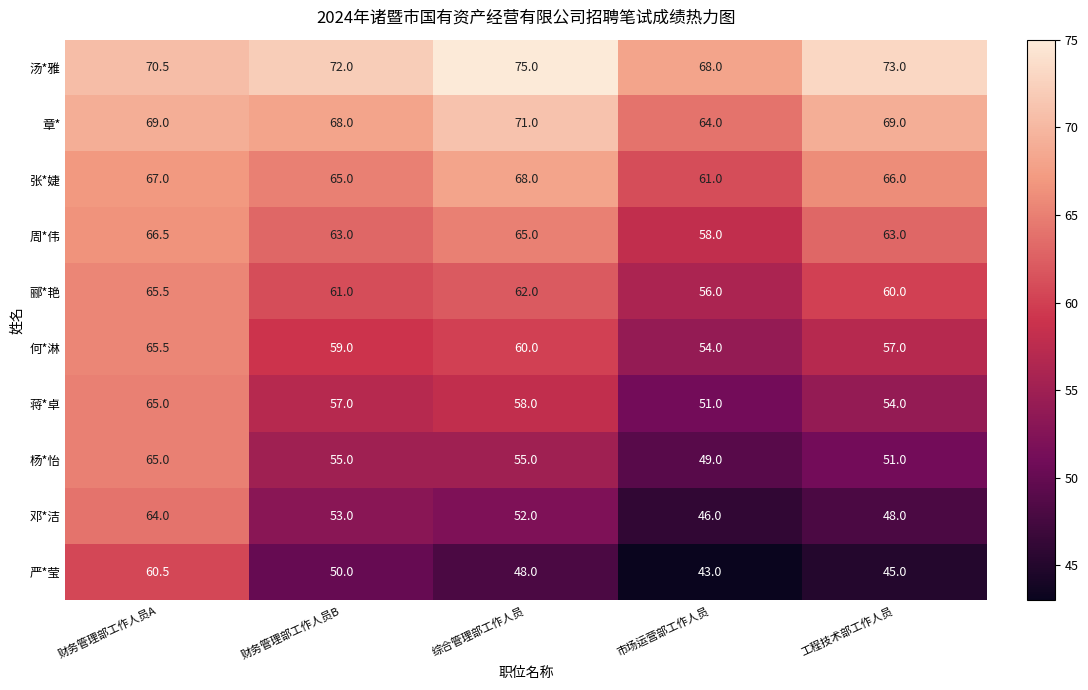

How many data points does each series have?

5